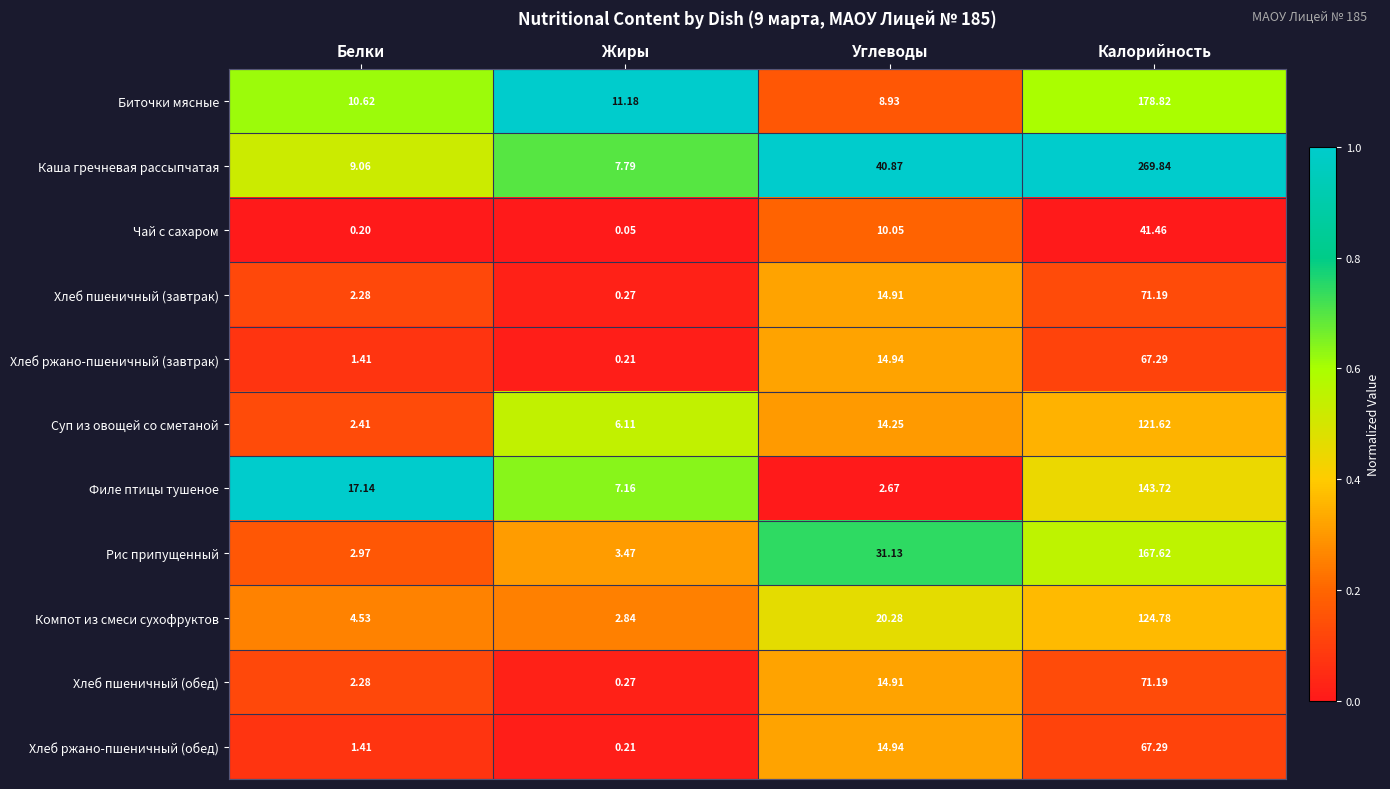

Which series has the largest total across all categories?

Каша гречневая рассыпчатая